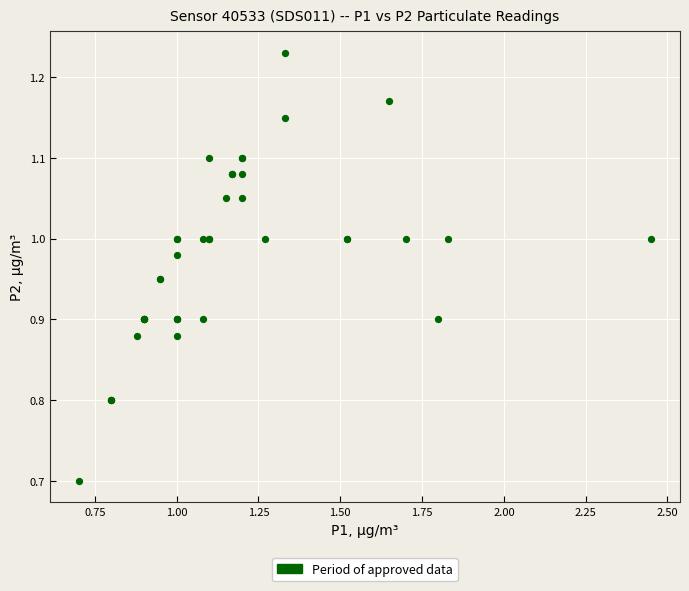

What Y value in the scatter plot is closest to 0?

0.7